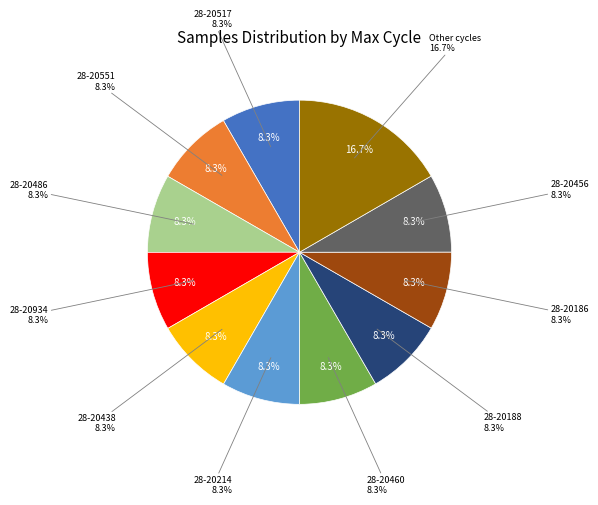

What percentage is the 28-20517 slice, to the nearest percent?

8%